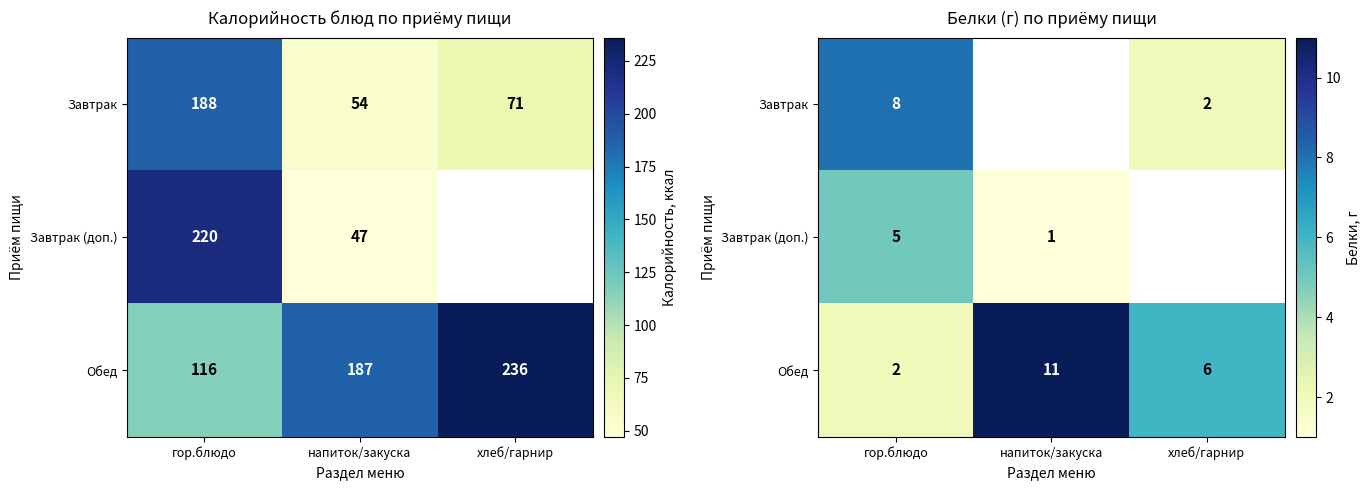

The value of Обед at хлеб/гарнир is 6.0. True or false?

True